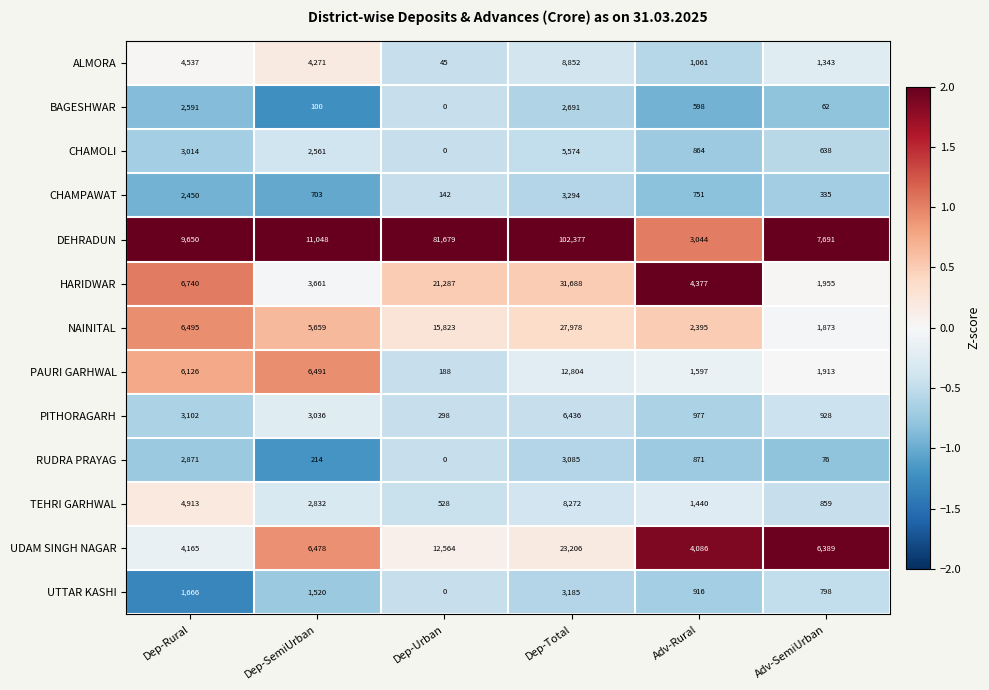

True or false: CHAMOLI has a value of 638 at Adv-SemiUrban.

True